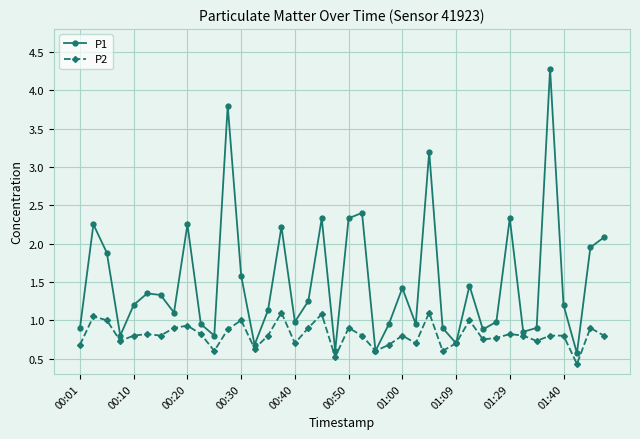

Which series has the largest total across all categories?

P1